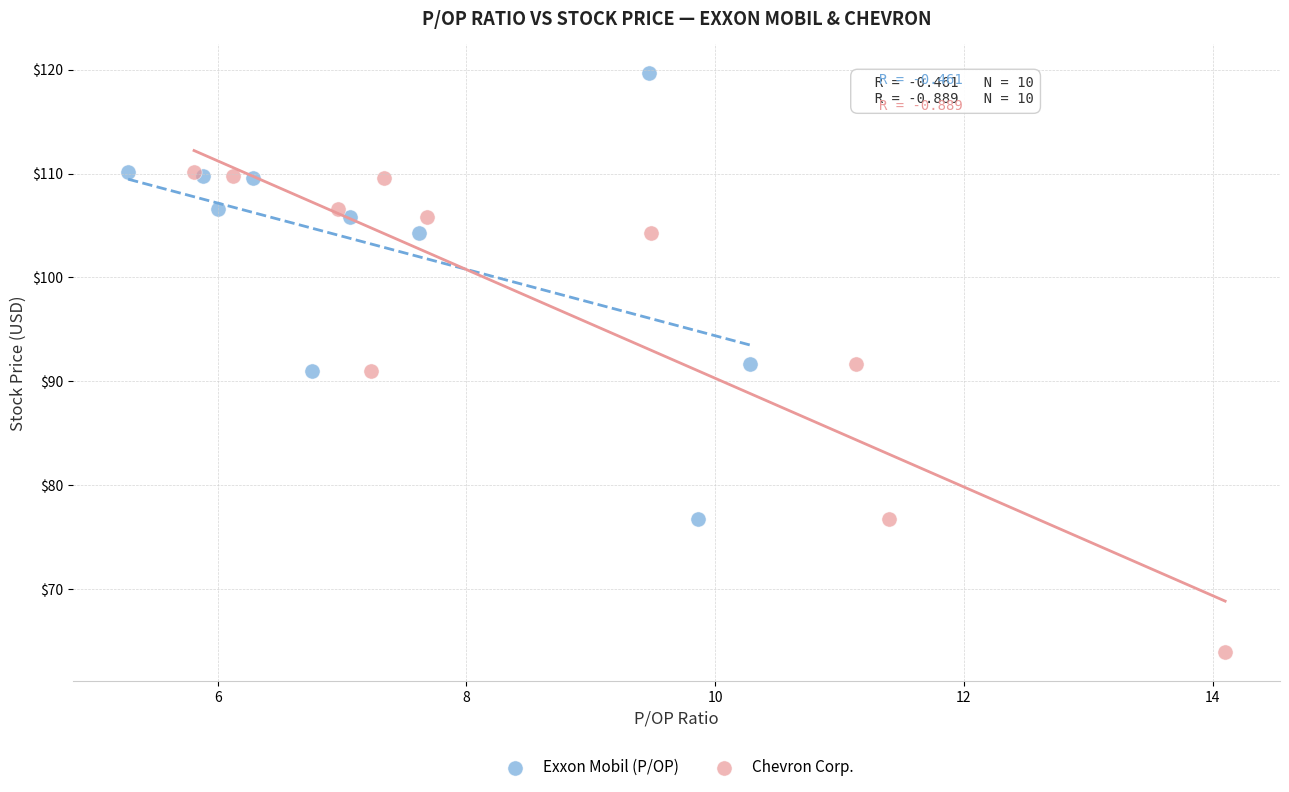

Which series reaches the maximum Y coordinate?

Exxon Mobil (P/OP)